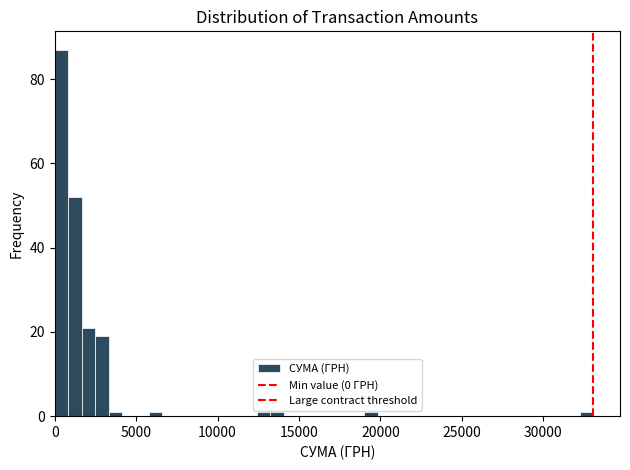

Read against the x-axis, roughly where is the centre of the tallest bar?

500